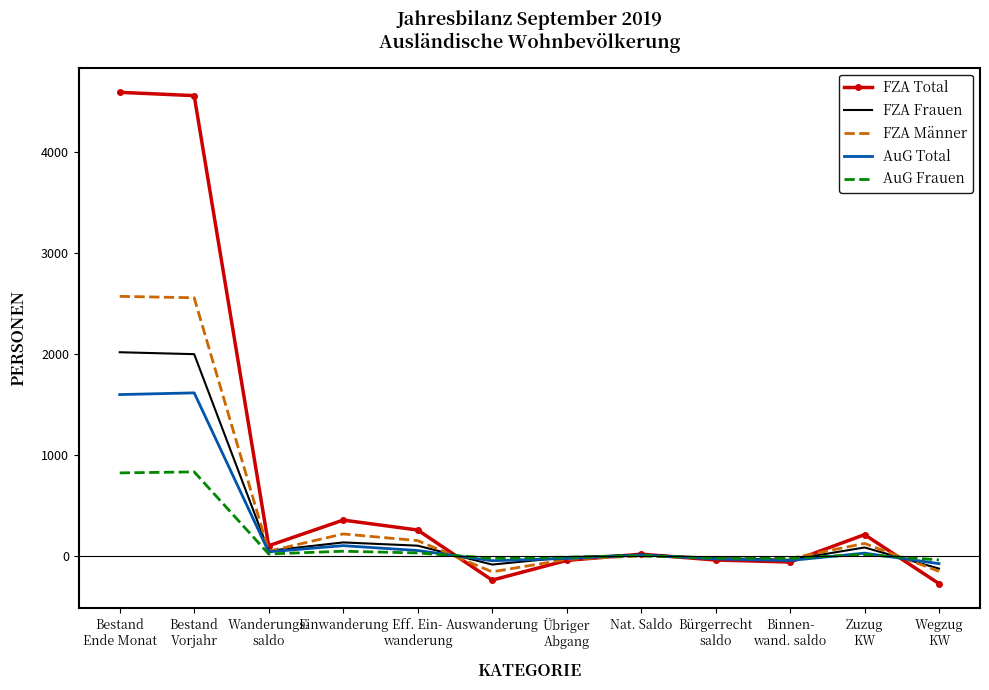

Which series has the widest spread of values?

FZA Total